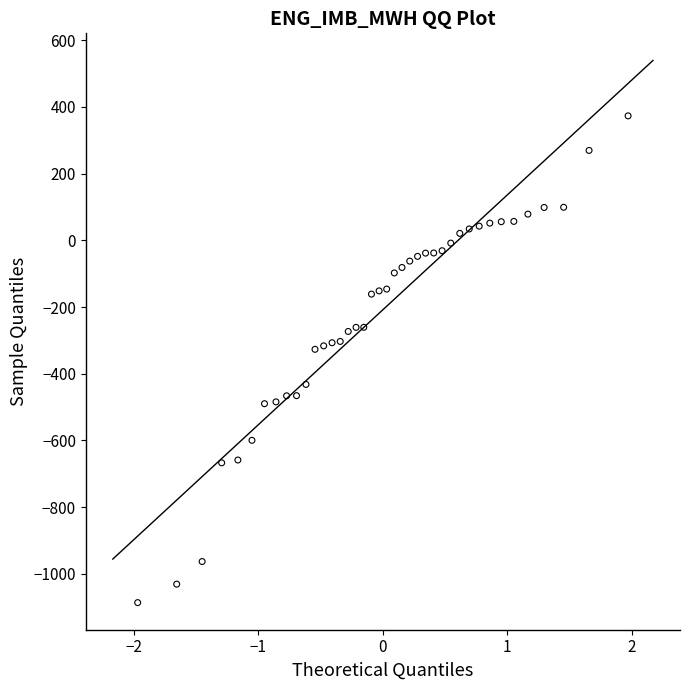

What is the range of Y values (max minus min)?

1459.3